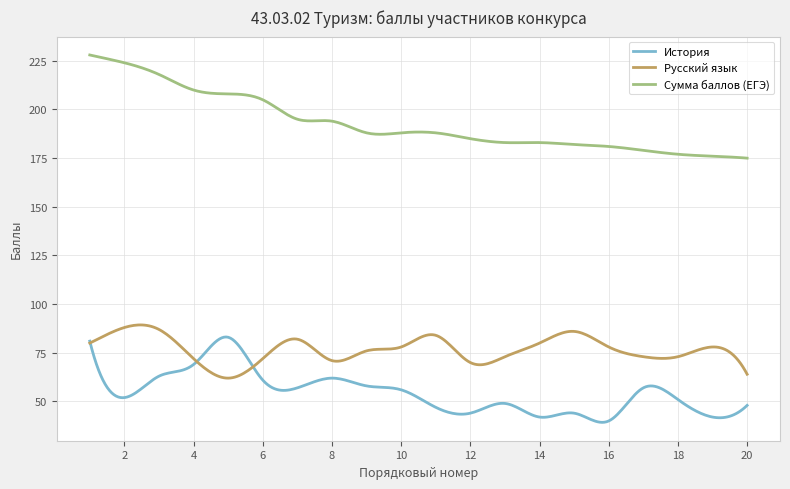

True or false: История and Русский язык intersect in this chart.

True